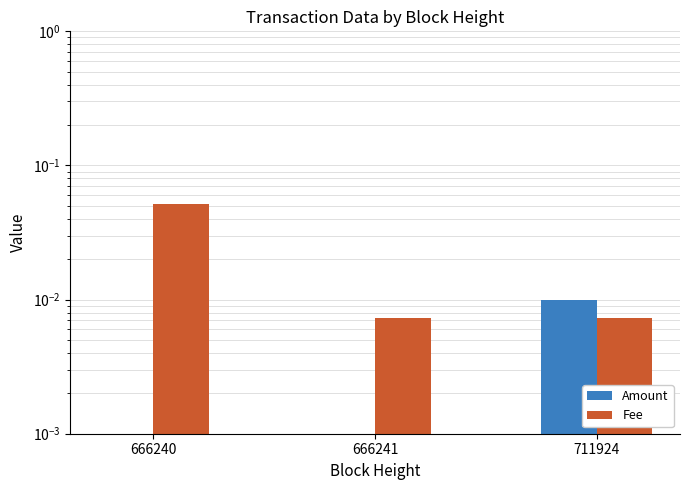

Reading left to right, extract all data points from this chart.

Amount: 666240=0.0	666241=0.0	711924=0.0
Fee: 666240=0.1	666241=0.0	711924=0.0